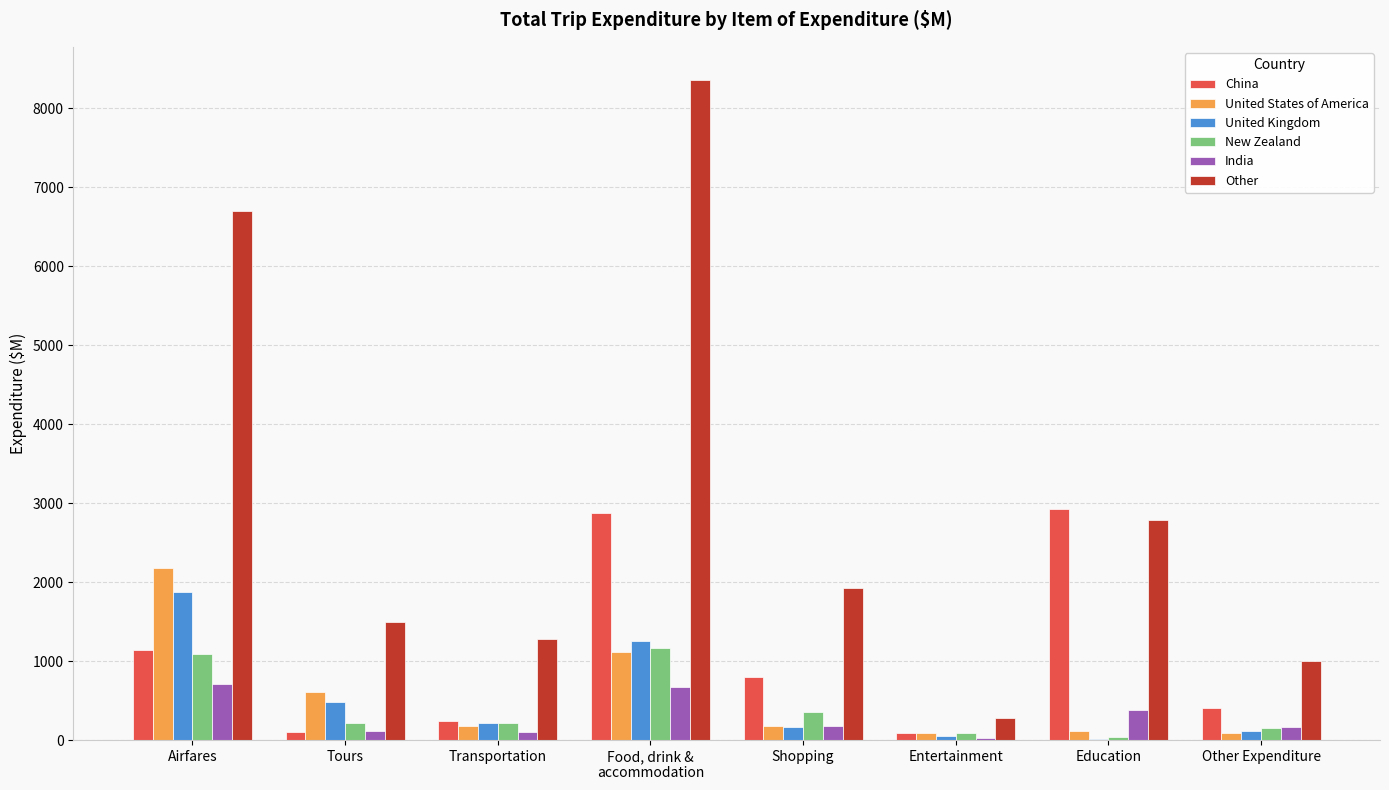

Is the value of Other at Other Expenditure greater than the value of United States of America at Other Expenditure?

Yes